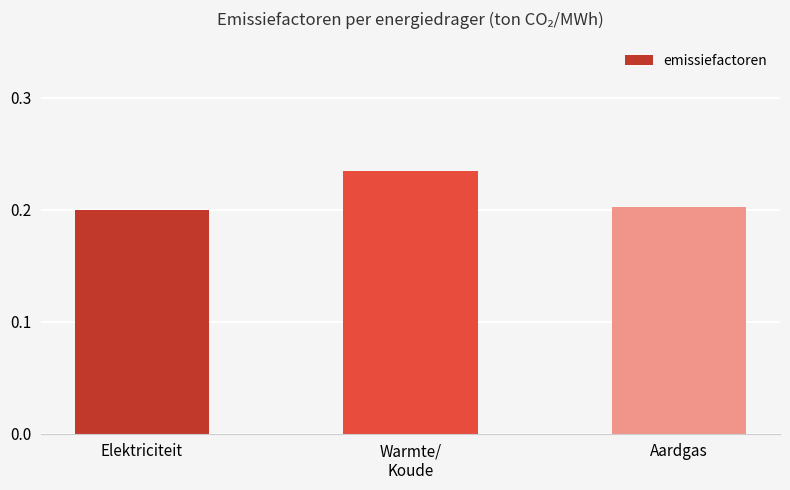

The chart shows a value of 0.3 at Elektriciteit. True or false?

False